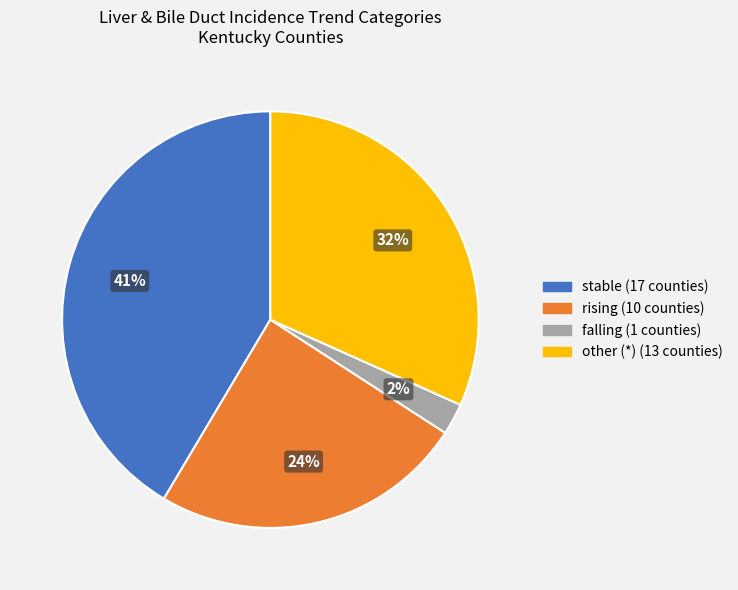

Is the sum of other (*) and stable greater than half?

Yes